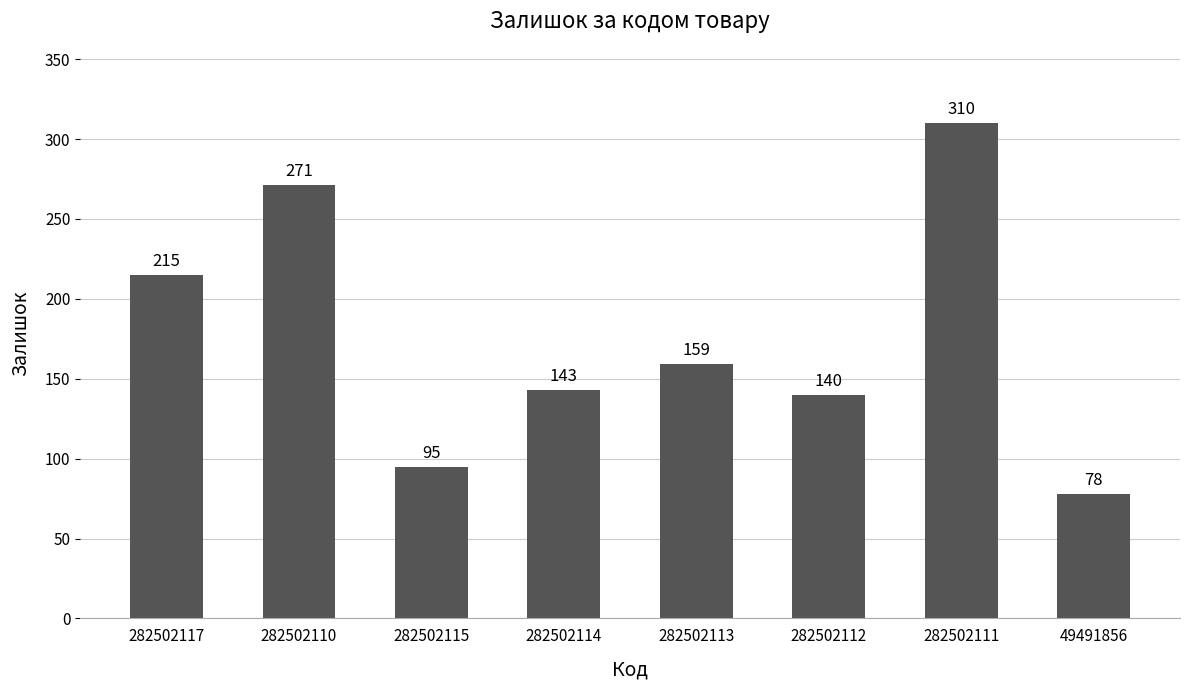

Which category has the lowest value across all series?

49491856